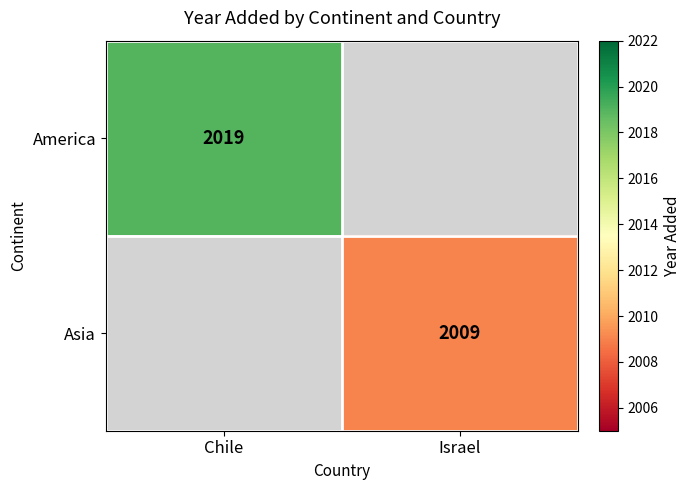

Which category has the highest value across all series?

Chile